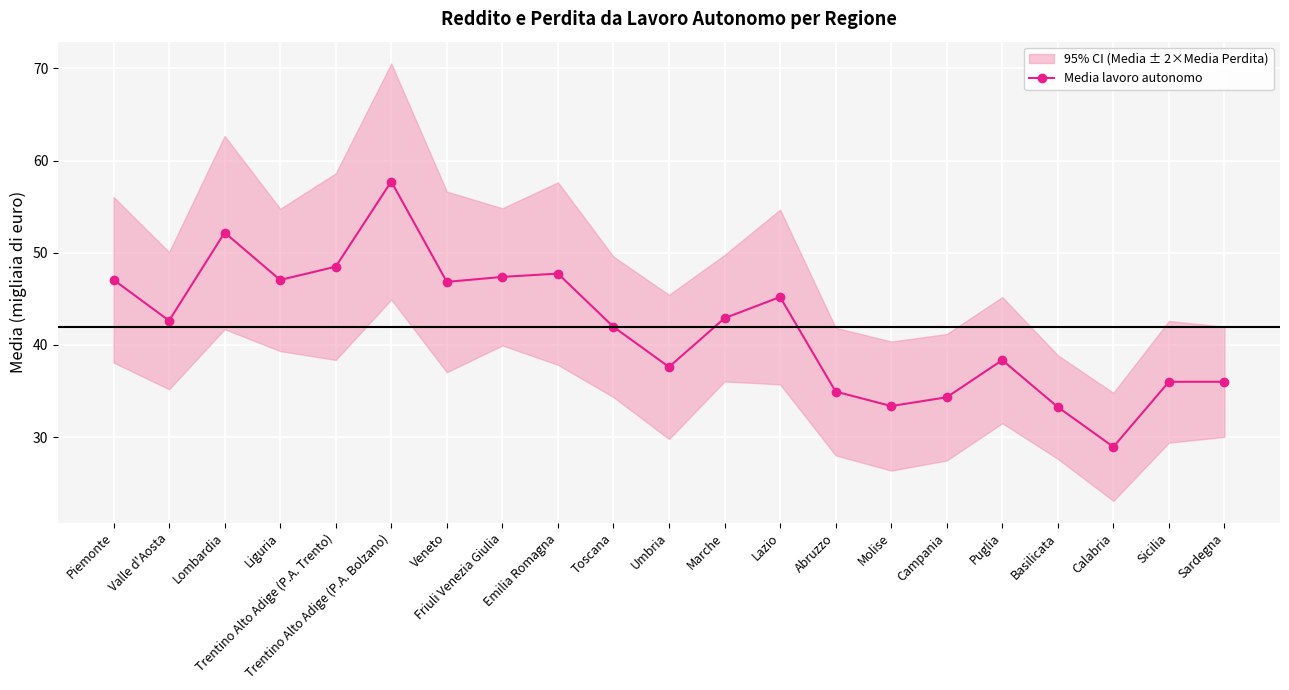

True or false: Media lavoro autonomo has a value of 23.1 at Abruzzo.

False